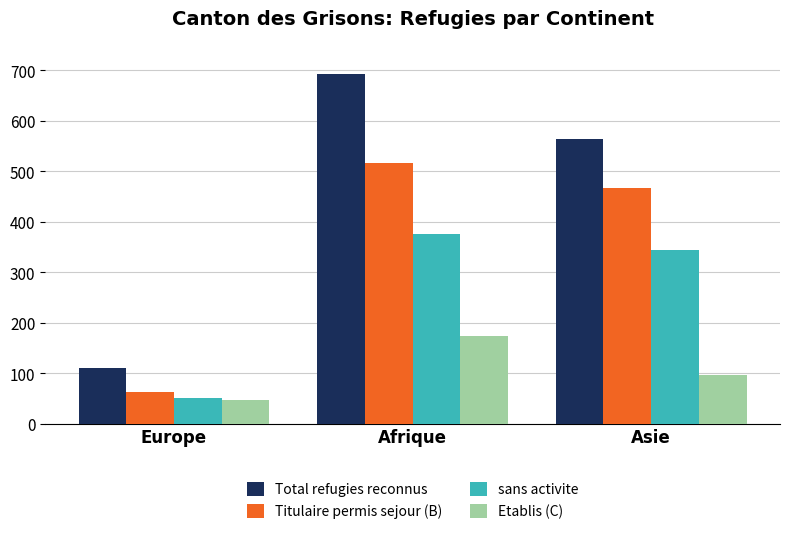

At which label is Etablis (C) closest to 111?

Asie